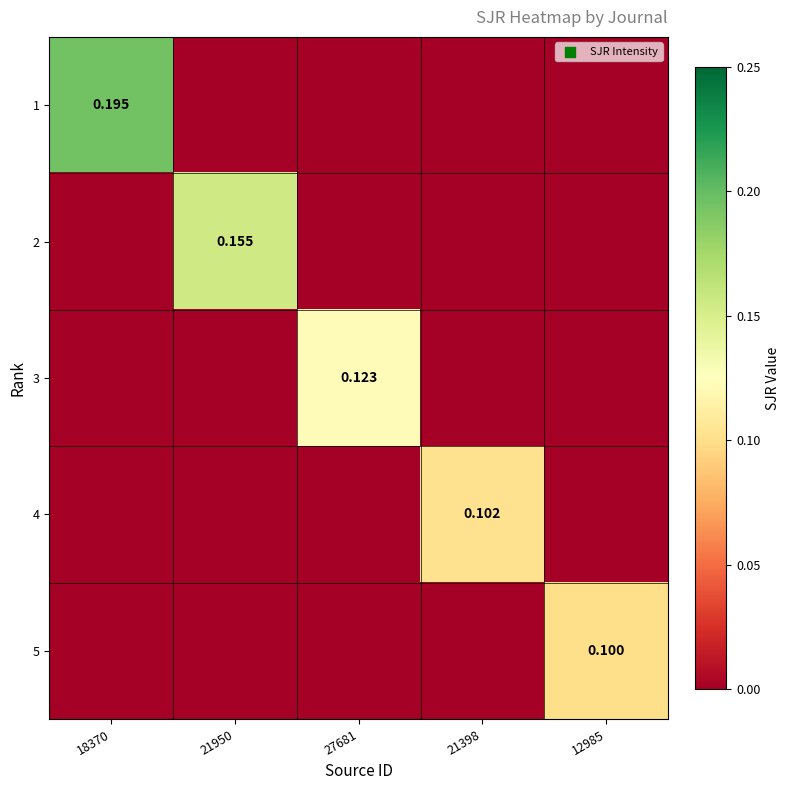

Which series has the largest total across all categories?

1